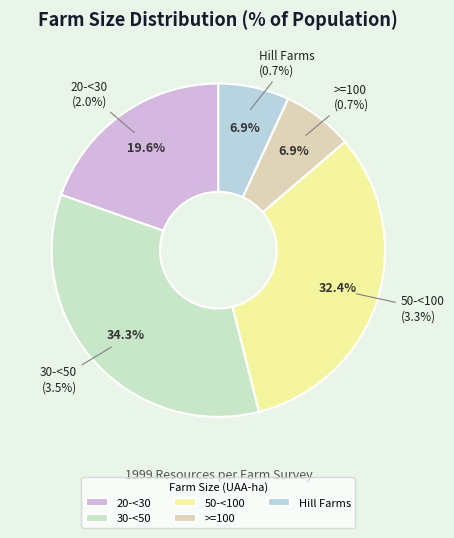

Does >=100 account for over 50% of the chart?

No